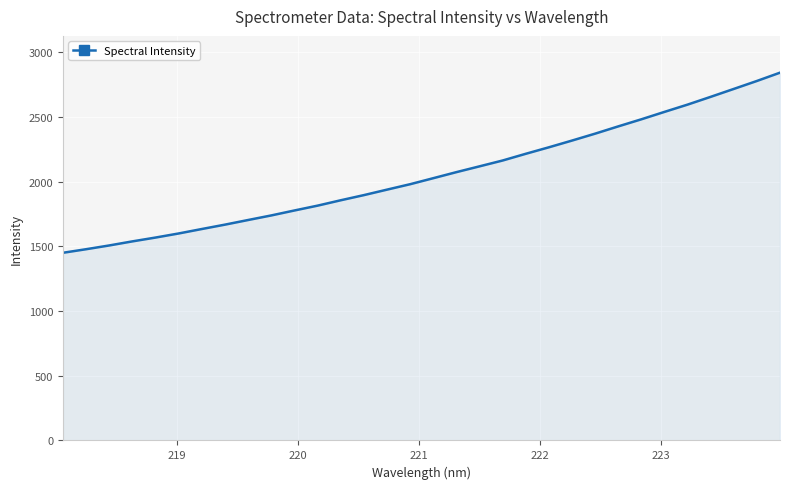

What is the maximum value shown in the chart?

2841.7